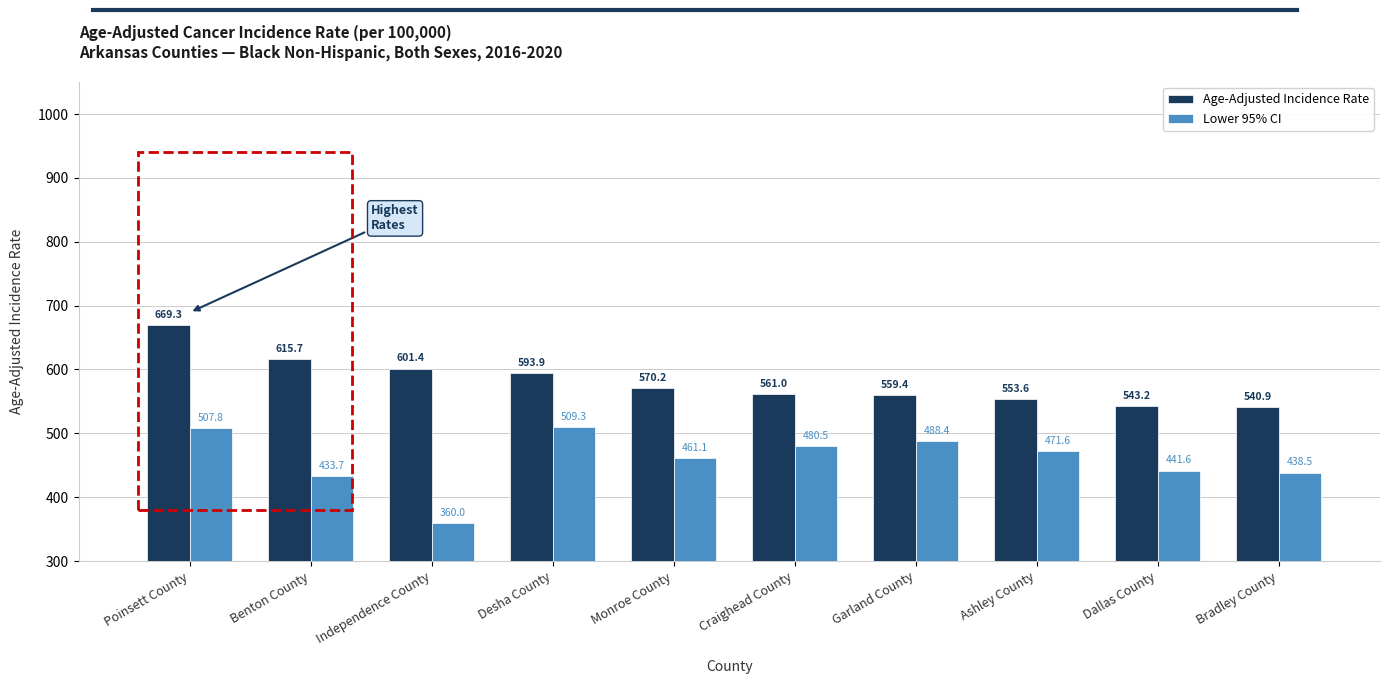

Rank the series by their average value, from lowest to highest.

Lower 95% CI, Age-Adjusted Incidence Rate